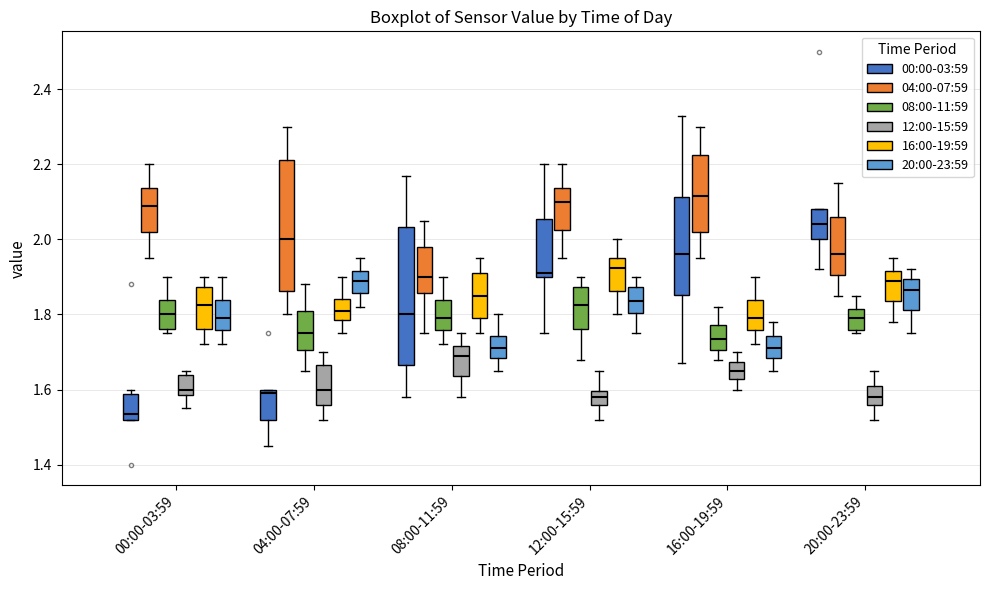

Reading left to right, read every box against the y-axis: the position of its median line, the range the box covers, and the ends of its whiskers. The values are not printed on the chart, so give them approximately, as read against the axis.

00:00-03:59 (00:00-03:59): median 1.54, box 1.52 to 1.58, whiskers 1.52 to 1.60
00:00-03:59 (04:00-07:59): median 2.10, box 2.02 to 2.14, whiskers 1.96 to 2.20
00:00-03:59 (08:00-11:59): median 1.80, box 1.76 to 1.84, whiskers 1.76 (just below the box's lower edge) to 1.90
00:00-03:59 (12:00-15:59): median 1.60, box 1.58 to 1.64, whiskers 1.56 to 1.66
00:00-03:59 (16:00-19:59): median 1.82, box 1.76 to 1.88, whiskers 1.72 to 1.90
00:00-03:59 (20:00-23:59): median 1.80, box 1.76 to 1.84, whiskers 1.72 to 1.90
04:00-07:59 (00:00-03:59): median 1.60 (just below the box's upper edge), box 1.52 to 1.60, whiskers 1.46 to 1.60
04:00-07:59 (04:00-07:59): median 2.00, box 1.86 to 2.22, whiskers 1.80 to 2.30
04:00-07:59 (08:00-11:59): median 1.76, box 1.70 to 1.82, whiskers 1.66 to 1.88
04:00-07:59 (12:00-15:59): median 1.60, box 1.56 to 1.66, whiskers 1.52 to 1.70
04:00-07:59 (16:00-19:59): median 1.82, box 1.78 to 1.84, whiskers 1.76 to 1.90
04:00-07:59 (20:00-23:59): median 1.90, box 1.86 to 1.92, whiskers 1.82 to 1.96
08:00-11:59 (00:00-03:59): median 1.80, box 1.66 to 2.04, whiskers 1.58 to 2.18
08:00-11:59 (04:00-07:59): median 1.90, box 1.86 to 1.98, whiskers 1.76 to 2.06
08:00-11:59 (08:00-11:59): median 1.80, box 1.76 to 1.84, whiskers 1.72 to 1.90
08:00-11:59 (12:00-15:59): median 1.70, box 1.64 to 1.72, whiskers 1.58 to 1.76
08:00-11:59 (16:00-19:59): median 1.86, box 1.80 to 1.92, whiskers 1.76 to 1.96
08:00-11:59 (20:00-23:59): median 1.72, box 1.68 to 1.74, whiskers 1.66 to 1.80
12:00-15:59 (00:00-03:59): median 1.92, box 1.90 to 2.06, whiskers 1.76 to 2.20
12:00-15:59 (04:00-07:59): median 2.10, box 2.02 to 2.14, whiskers 1.96 to 2.20
12:00-15:59 (08:00-11:59): median 1.82, box 1.76 to 1.88, whiskers 1.68 to 1.90
12:00-15:59 (12:00-15:59): median 1.58, box 1.56 to 1.60, whiskers 1.52 to 1.66
12:00-15:59 (16:00-19:59): median 1.92, box 1.86 to 1.96, whiskers 1.80 to 2.00
12:00-15:59 (20:00-23:59): median 1.84, box 1.80 to 1.88, whiskers 1.76 to 1.90
16:00-19:59 (00:00-03:59): median 1.96, box 1.86 to 2.12, whiskers 1.68 to 2.34
16:00-19:59 (04:00-07:59): median 2.12, box 2.02 to 2.22, whiskers 1.96 to 2.30
16:00-19:59 (08:00-11:59): median 1.74, box 1.70 to 1.78, whiskers 1.68 to 1.82
16:00-19:59 (12:00-15:59): median 1.66, box 1.62 to 1.68, whiskers 1.60 to 1.70
16:00-19:59 (16:00-19:59): median 1.80, box 1.76 to 1.84, whiskers 1.72 to 1.90
16:00-19:59 (20:00-23:59): median 1.72, box 1.68 to 1.74, whiskers 1.66 to 1.78
20:00-23:59 (00:00-03:59): median 2.04, box 2.00 to 2.08, whiskers 1.92 to 2.08
20:00-23:59 (04:00-07:59): median 1.96, box 1.90 to 2.06, whiskers 1.86 to 2.16
20:00-23:59 (08:00-11:59): median 1.80, box 1.76 to 1.82, whiskers 1.76 (just below the box's lower edge) to 1.86
20:00-23:59 (12:00-15:59): median 1.58, box 1.56 to 1.62, whiskers 1.52 to 1.66
20:00-23:59 (16:00-19:59): median 1.90, box 1.84 to 1.92, whiskers 1.78 to 1.96
20:00-23:59 (20:00-23:59): median 1.86, box 1.82 to 1.90, whiskers 1.76 to 1.92